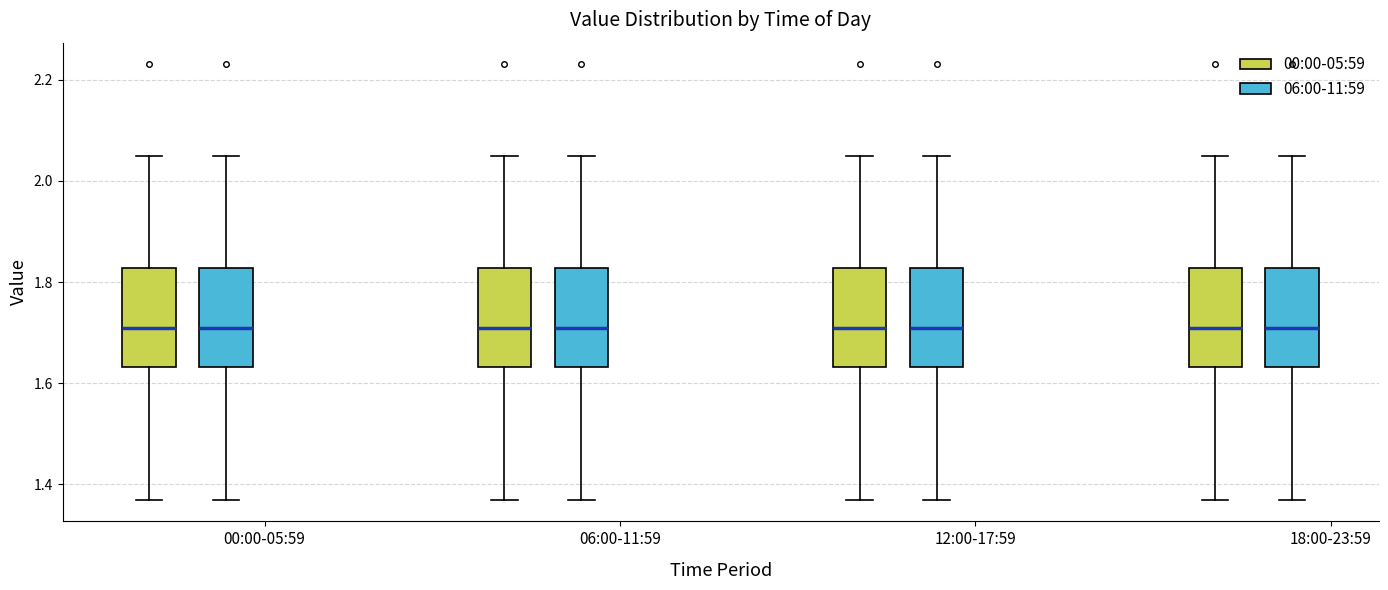

Reading left to right, transcribe this box plot: for each box, give where its median line is, the range the box spans, and where its two whiskers end, as read against the y-axis. The values are not printed on the chart, so give them approximately, as read against the axis.

00:00-05:59 (00:00-05:59): median 1.72, box 1.64 to 1.82, whiskers 1.38 to 2.06
00:00-05:59 (06:00-11:59): median 1.72, box 1.64 to 1.82, whiskers 1.38 to 2.06
06:00-11:59 (00:00-05:59): median 1.72, box 1.64 to 1.82, whiskers 1.38 to 2.06
06:00-11:59 (06:00-11:59): median 1.72, box 1.64 to 1.82, whiskers 1.38 to 2.06
12:00-17:59 (00:00-05:59): median 1.72, box 1.64 to 1.82, whiskers 1.38 to 2.06
12:00-17:59 (06:00-11:59): median 1.72, box 1.64 to 1.82, whiskers 1.38 to 2.06
18:00-23:59 (00:00-05:59): median 1.72, box 1.64 to 1.82, whiskers 1.38 to 2.06
18:00-23:59 (06:00-11:59): median 1.72, box 1.64 to 1.82, whiskers 1.38 to 2.06